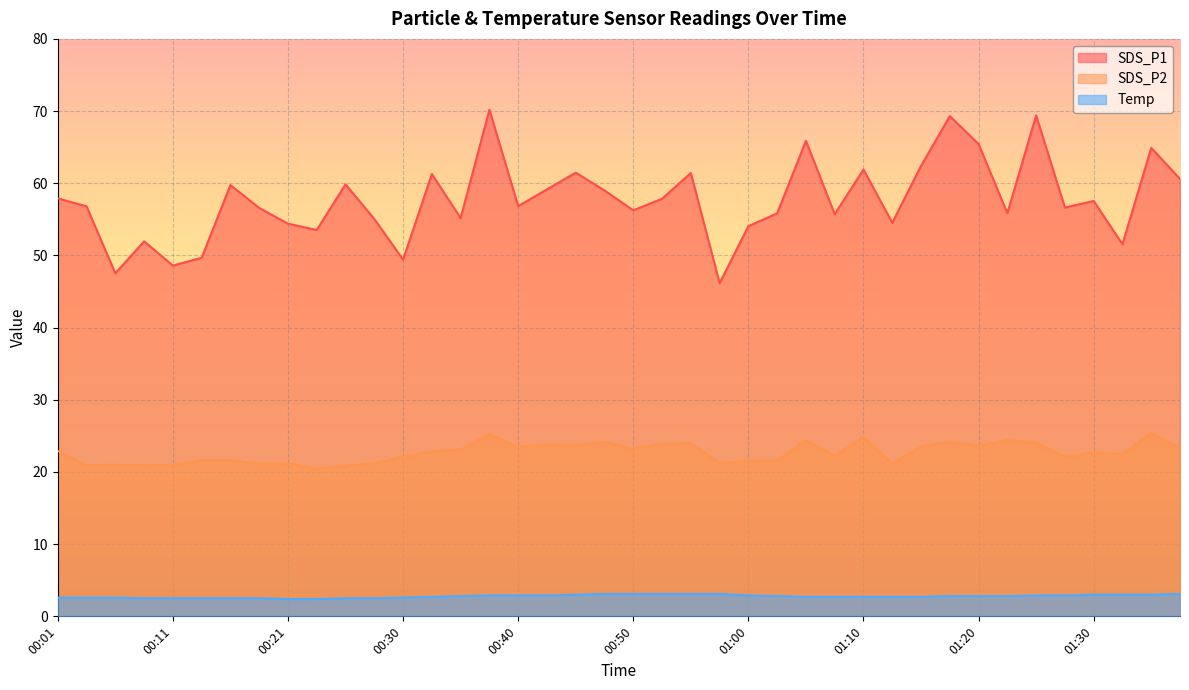

What is the total value across all series at 00:50?

82.6